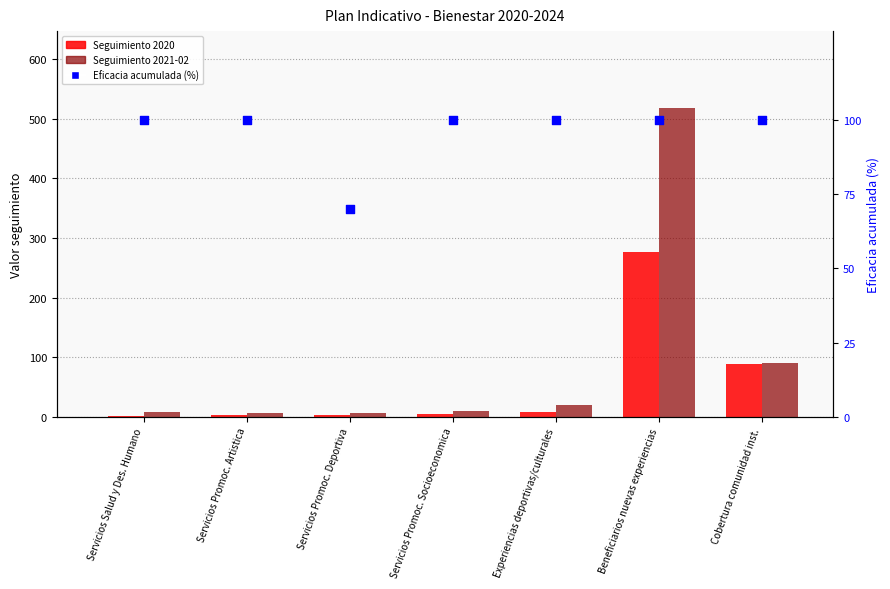

What are all the series names shown in the legend?

Seguimiento 2020, Seguimiento 2021-02, Eficacia acumulada (%)